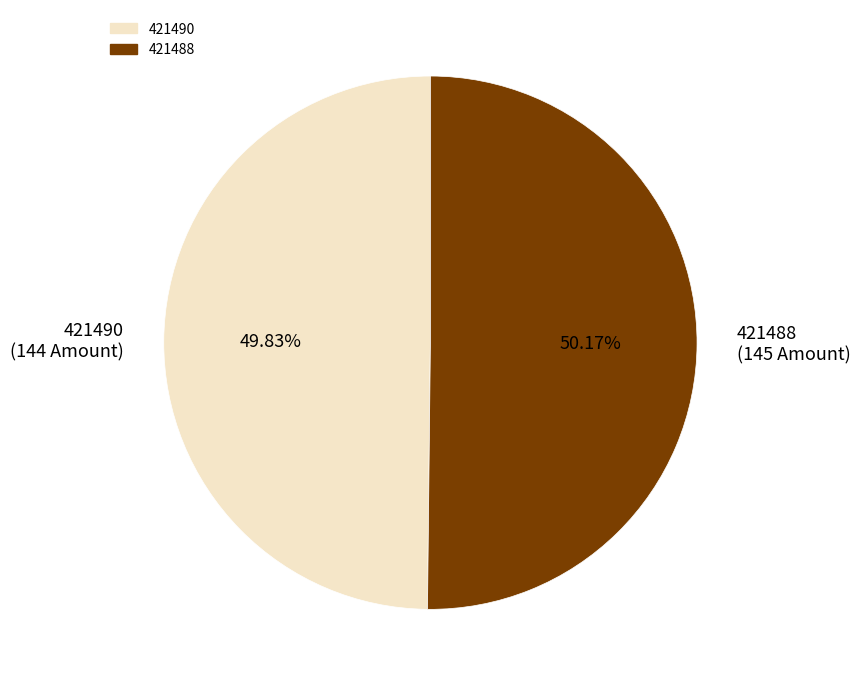

To the nearest percent, what is the combined percentage of 421490 and 421488?

100%